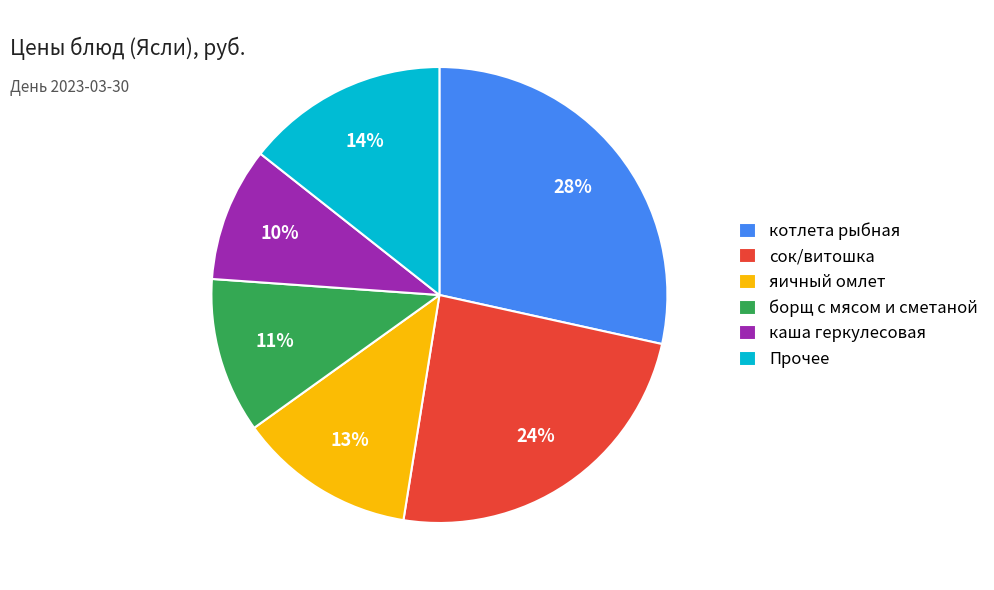

To the nearest percent, what is the average slice percentage?

17%